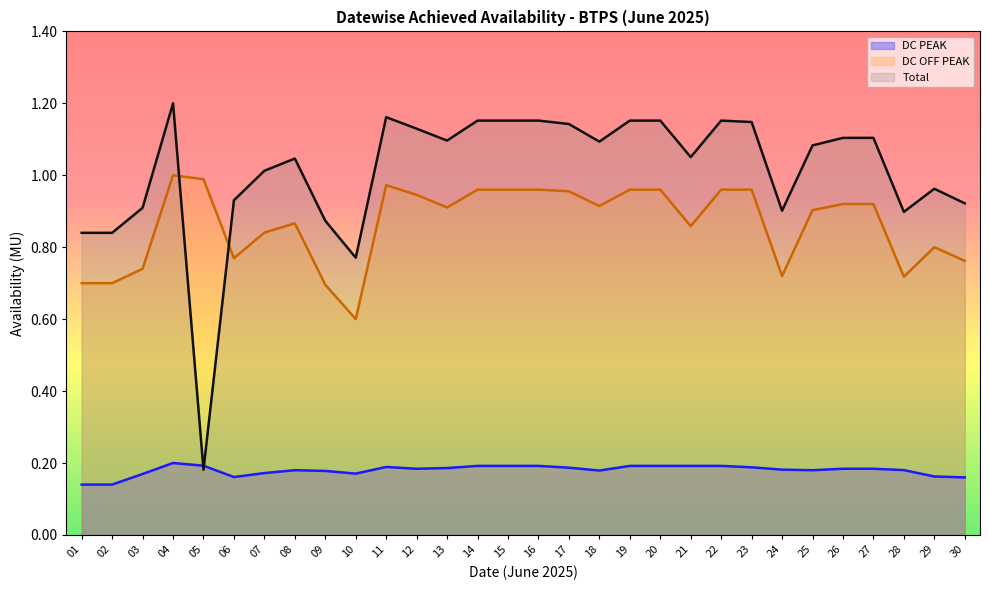

Count the number of data series in this chart.

3